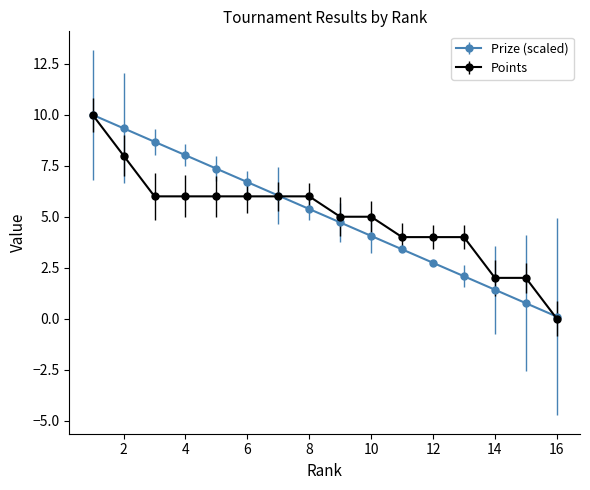

Is this an area chart (filled region under the line)?

No